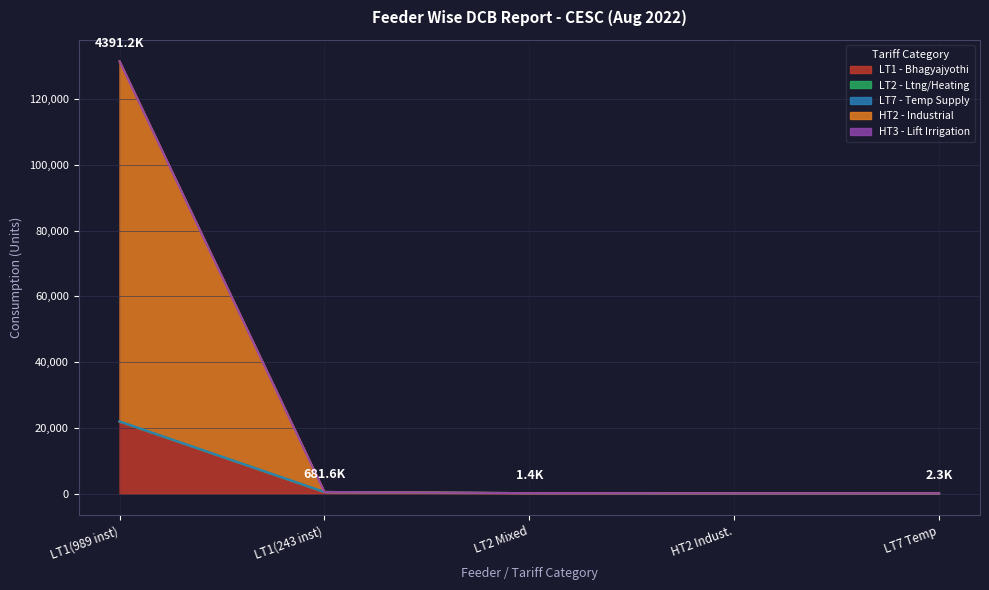

Which category has the highest value in the LT1 - Bhagyajyothi series?

LT1(989 inst)